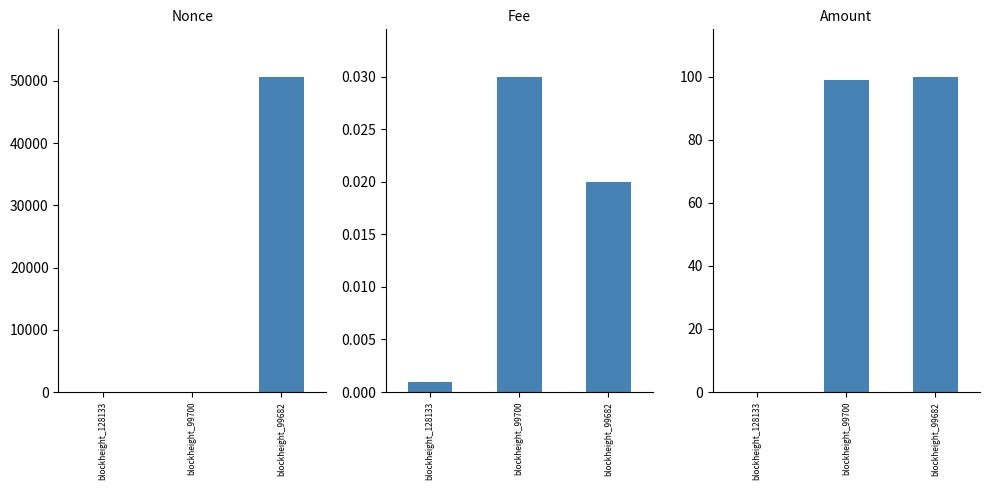

True or false: Nonce has a value of 0.0 at blockheight_99700.

True